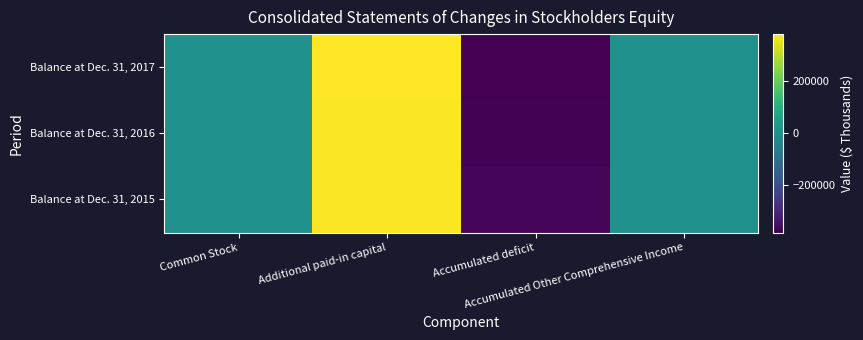

Which series has the largest total across all categories?

Balance at Dec. 31, 2015